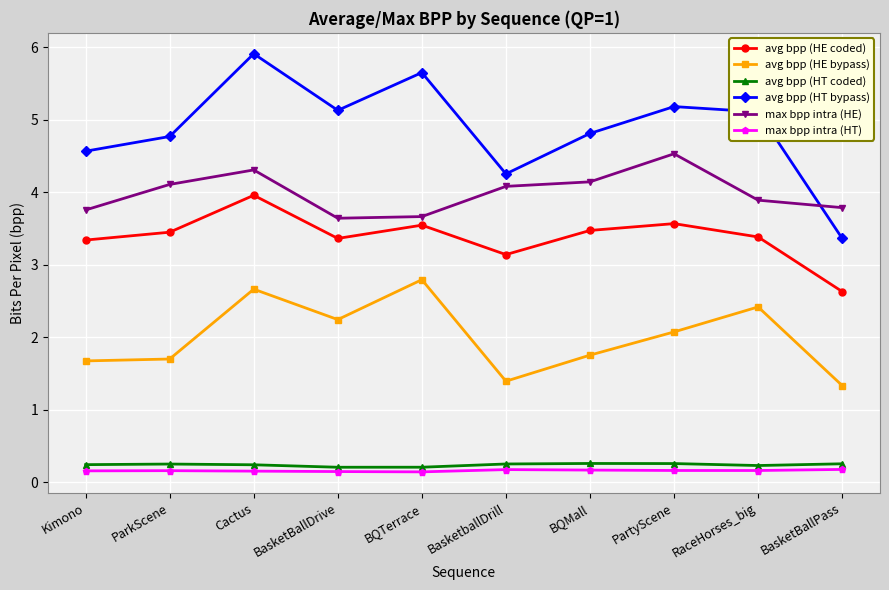

True or false: avg bpp (HE coded) and avg bpp (HT bypass) intersect in this chart.

False